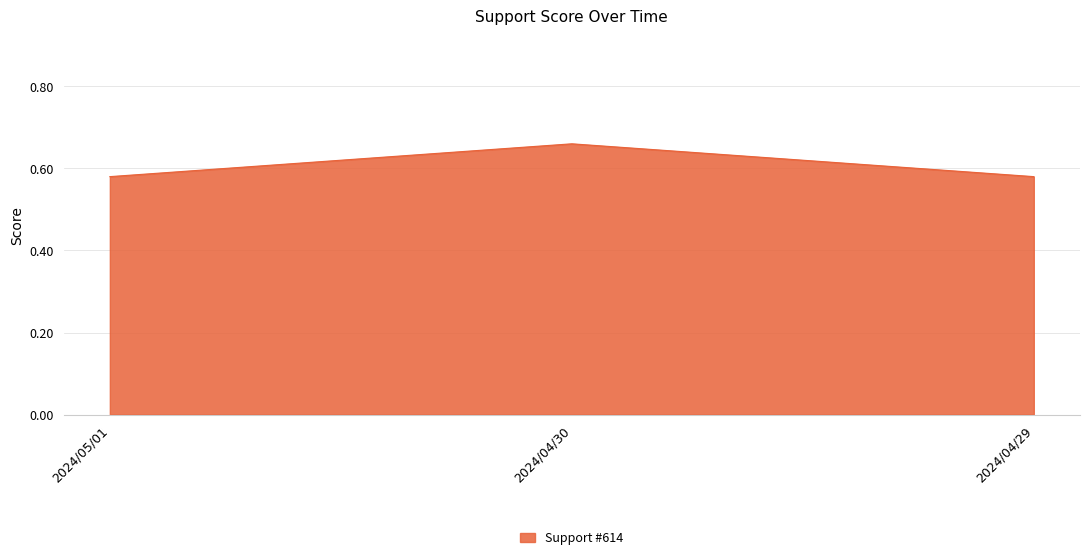

Does the chart display data point markers on the line(s)?

No